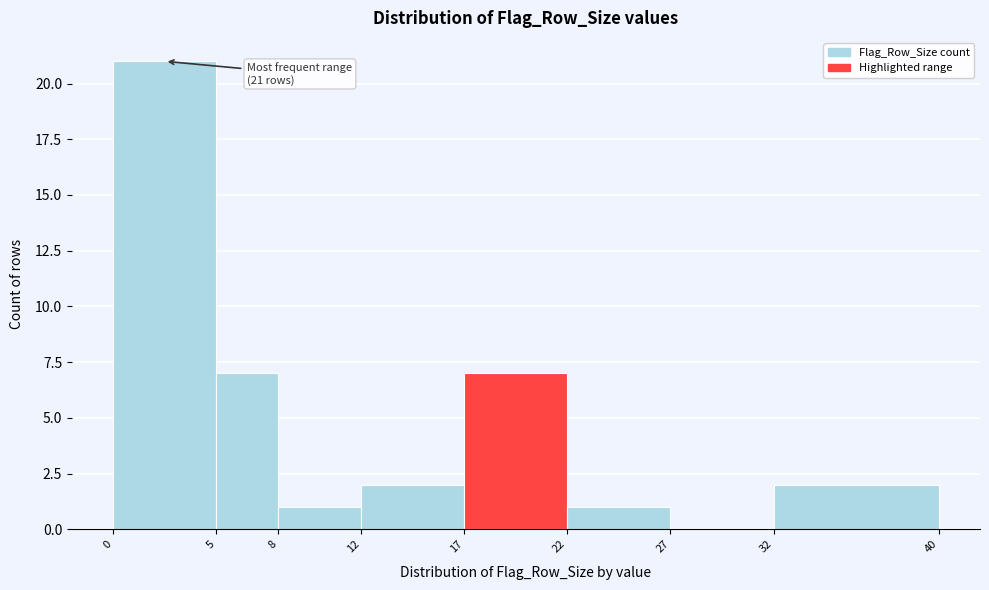

Over which range of the x-axis is the bar tallest?

0 to 5